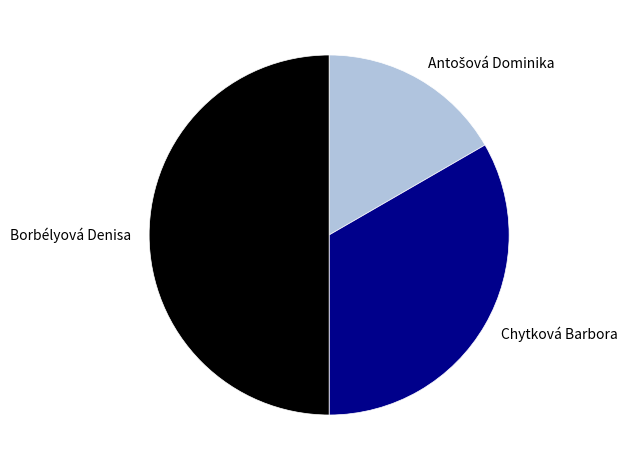

Which slice is the largest?

Borbélyová Denisa